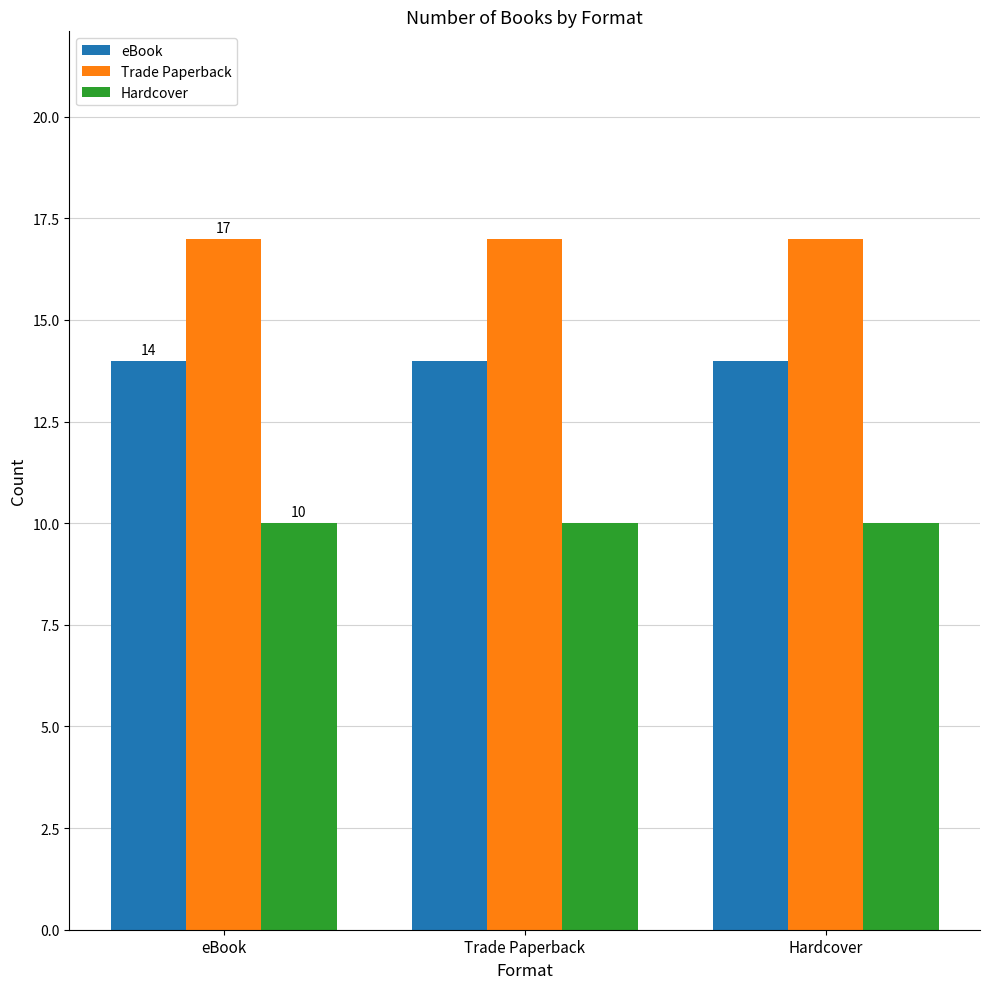

At how many categories does at least one series exceed 11?

3